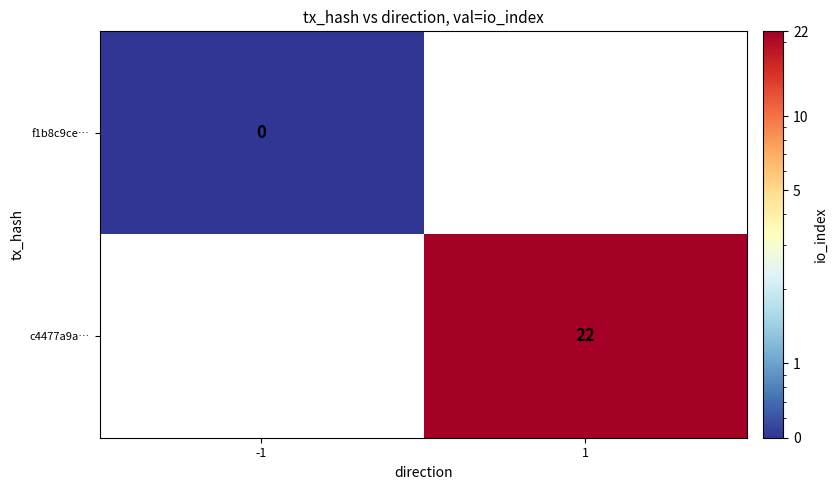

What is the minimum value shown in the chart?

0.5